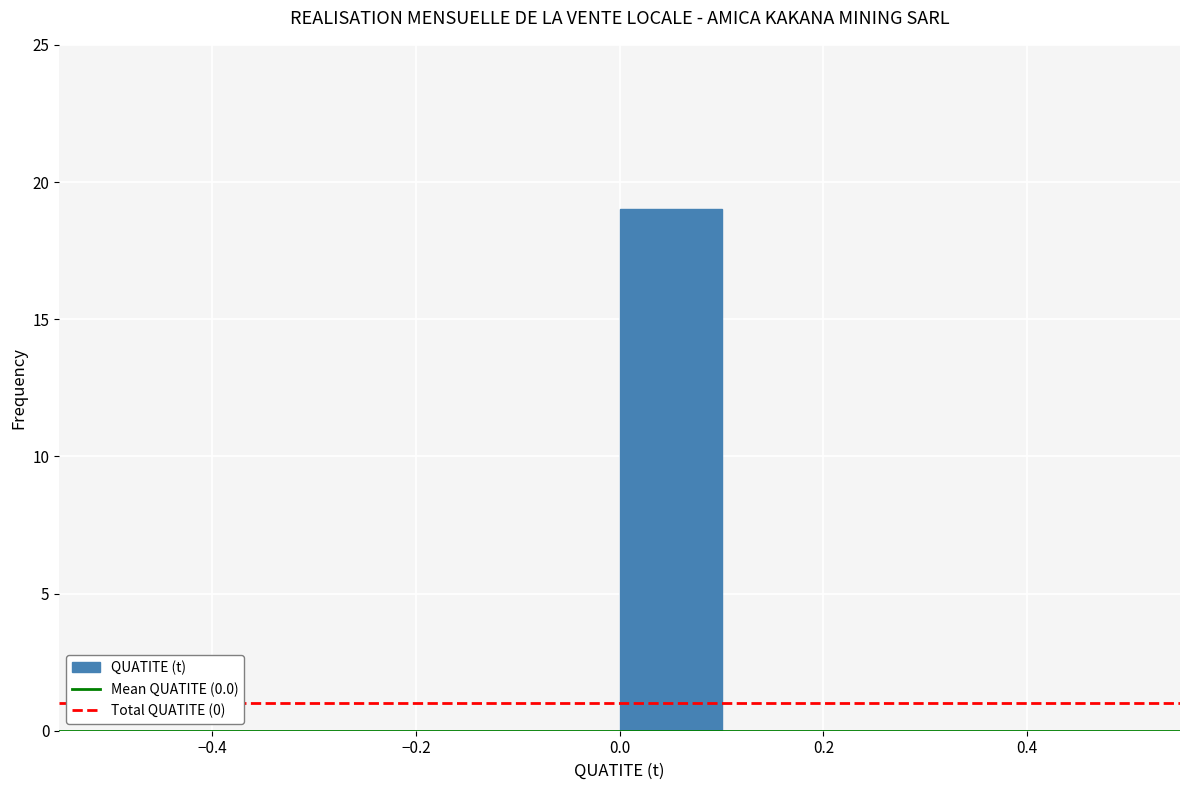

Reading left to right, transcribe this chart: for each bar, give the range it covers on the x-axis and its height. The values are not printed on the chart, so give them approximately, as read against the axis.

-0.5 to -0.4: 0
-0.4 to -0.3: 0
-0.3 to -0.2: 0
-0.2 to -0.1: 0
-0.1 to 0.0: 0
0.0 to 0.1: 19
0.1 to 0.2: 0
0.2 to 0.3: 0
0.3 to 0.4: 0
0.4 to 0.5: 0